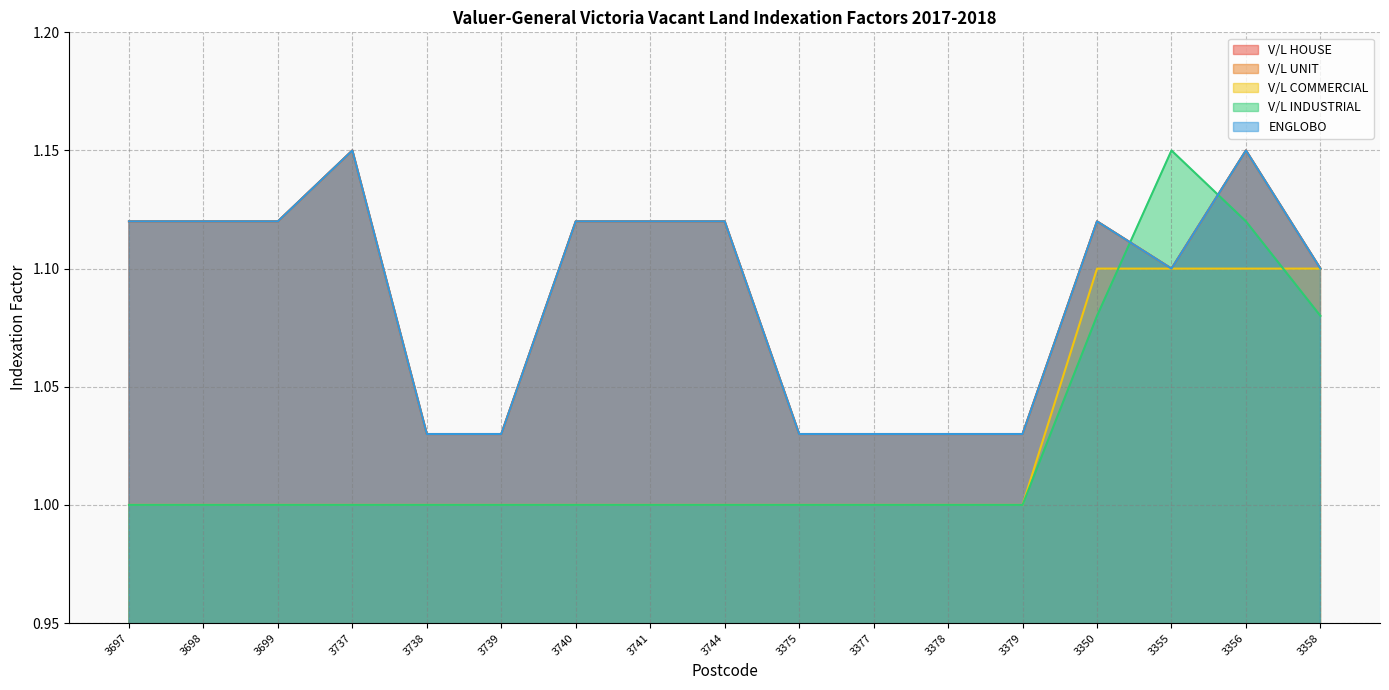

How many data points does each series have?

17